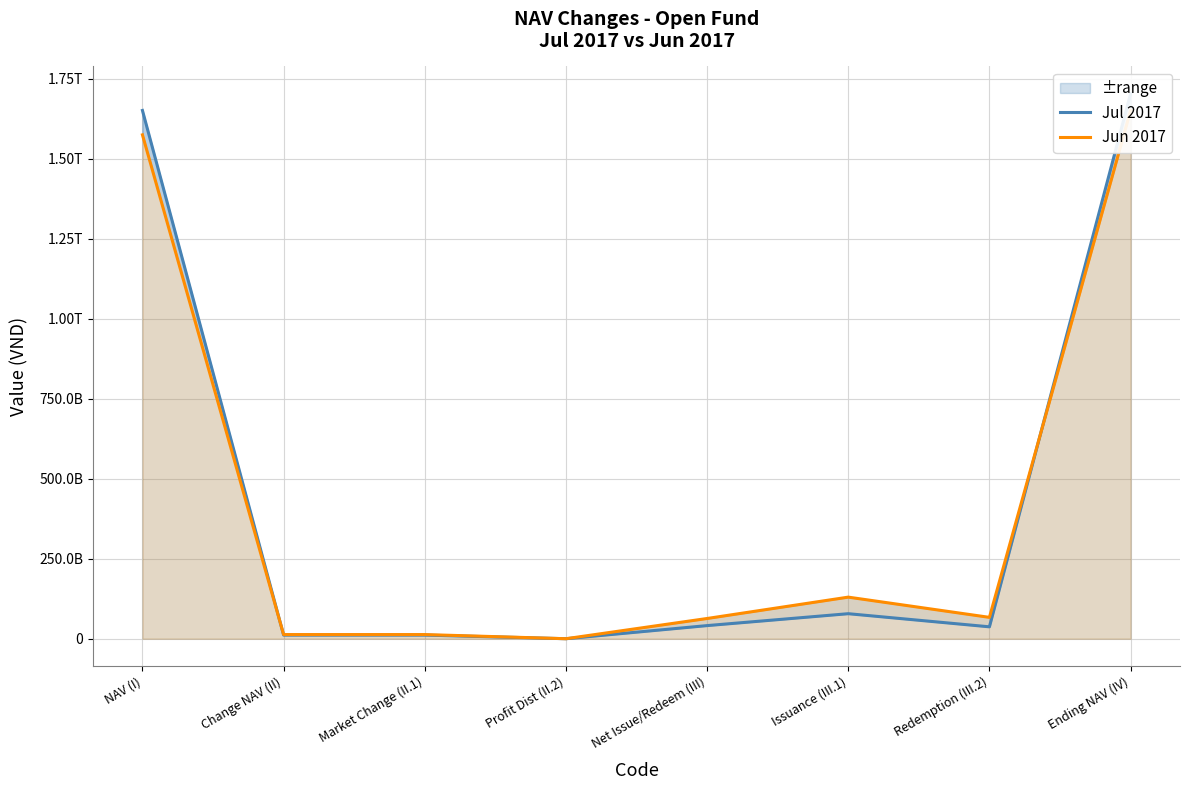

How many lines are shown in the chart?

2